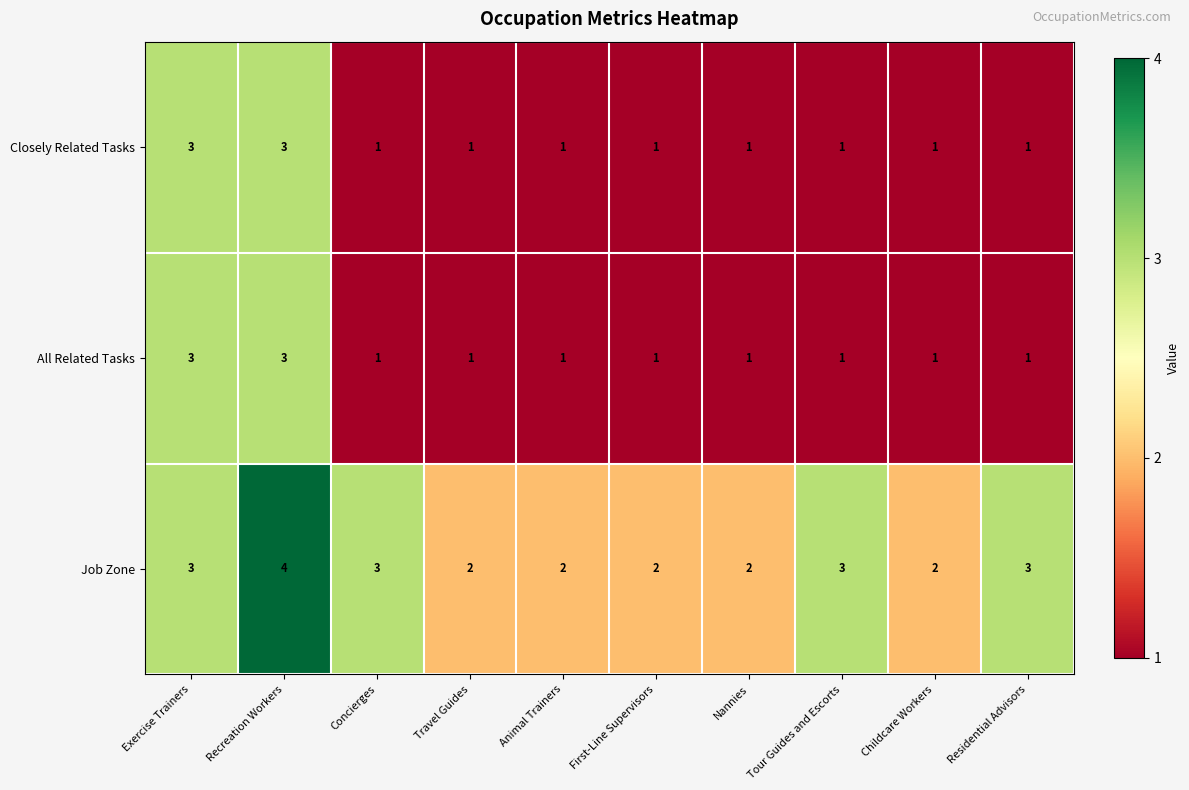

What is the sum of all Job Zone values?

26